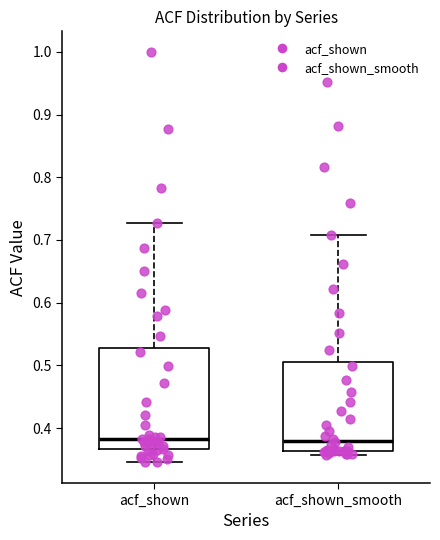

Reading left to right, read every box against the y-axis: the position of its median line, the range the box covers, and the ends of its whiskers. The values are not printed on the chart, so give them approximately, as read against the axis.

acf_shown: median 0.38, box 0.37 to 0.53, whiskers 0.35 to 0.73
acf_shown_smooth: median 0.38, box 0.36 to 0.51, whiskers 0.36 (just below the box's lower edge) to 0.71